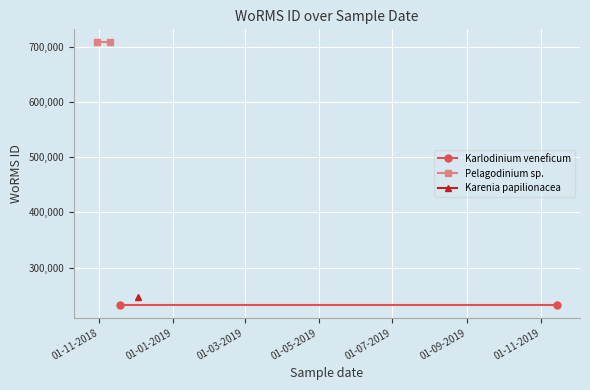

What is the difference between the highest and lowest values at 01-01-2019?

474593